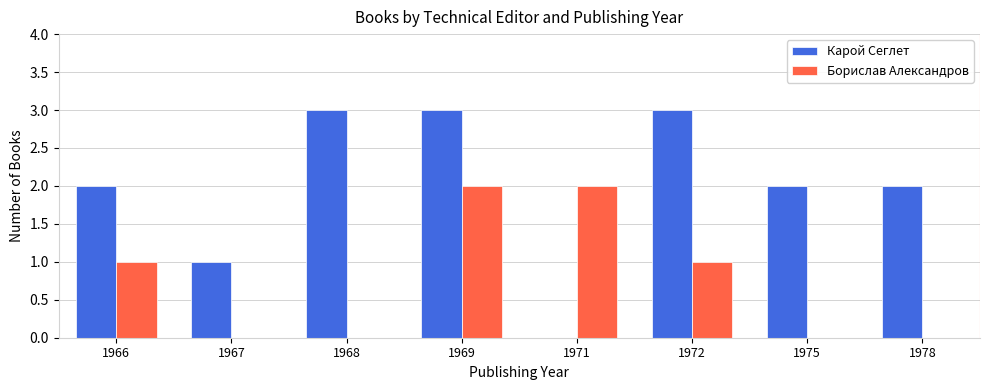

The value of Борислав Александров at 1967 is 0. True or false?

True